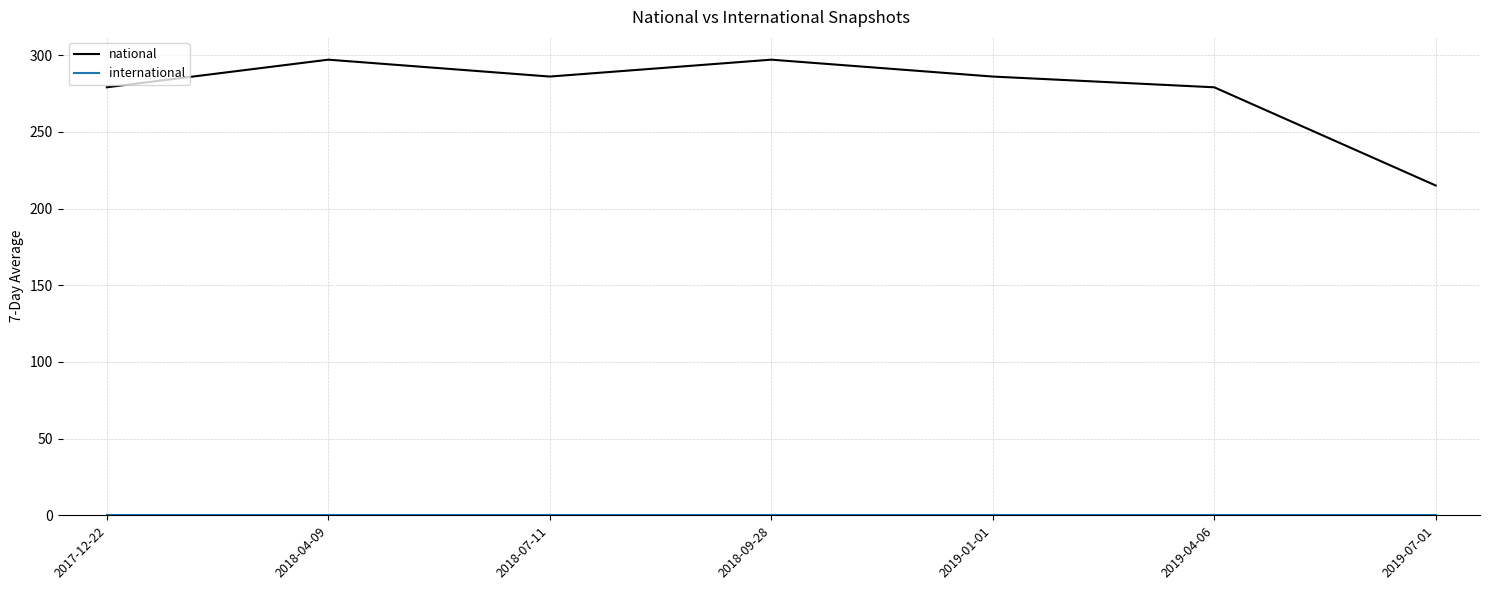

What is the total value across all series at 2018-04-09?

297